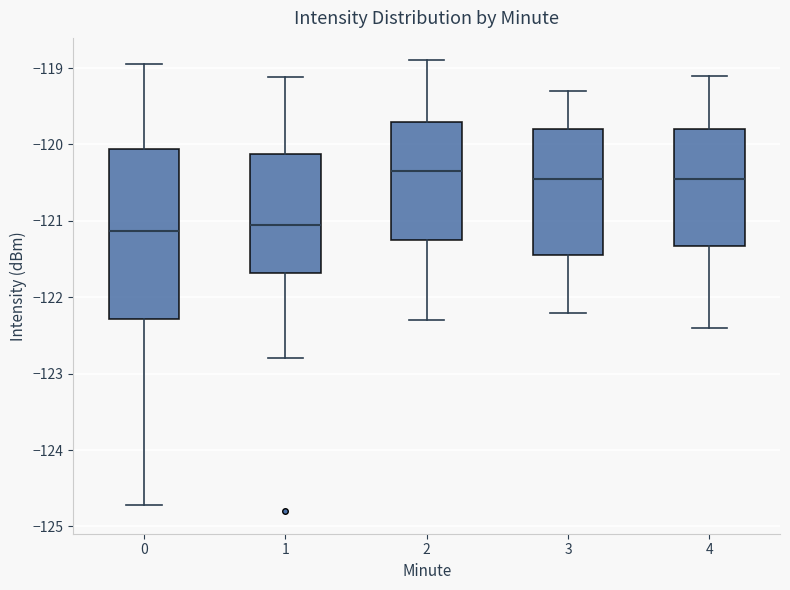

Where does the lower whisker of the box at x = 4 end on the y-axis? The values are not printed on the chart, so give them approximately, as read against the axis.

-122.4